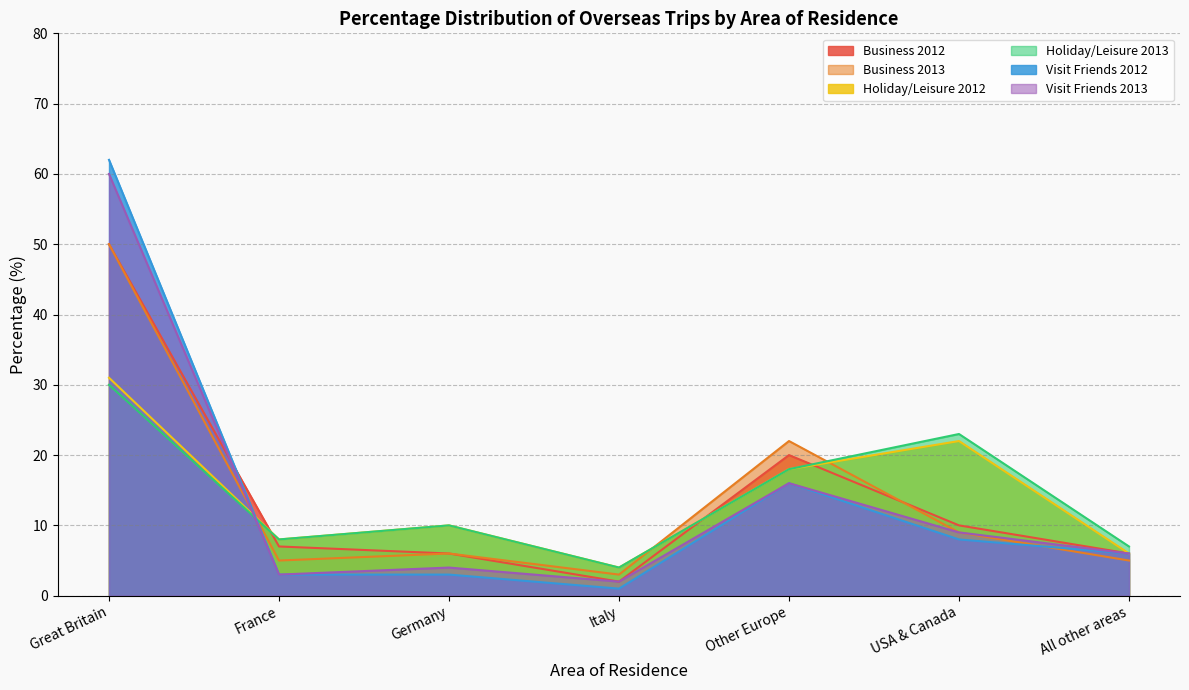

True or false: Business 2013 has more than 2 interior local peaks.

False